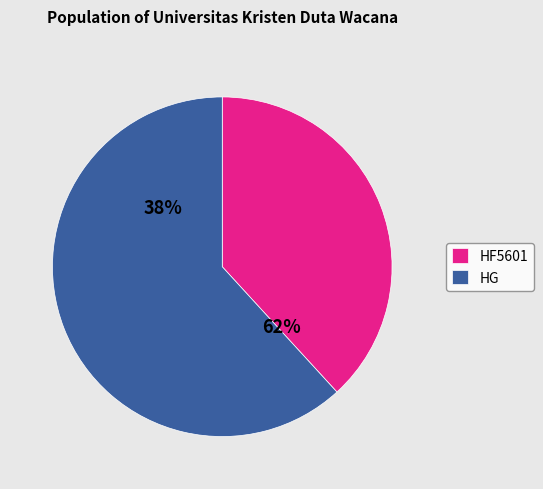

Does HG represent more than half of the total?

Yes